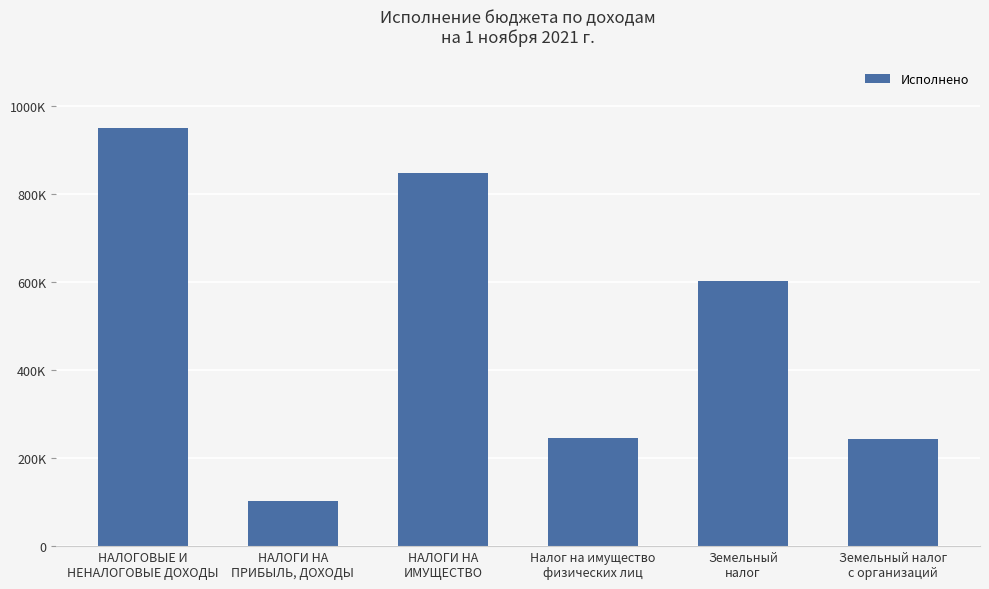

What is the label of the 6th bar from the left?

Земельный налог
с организаций